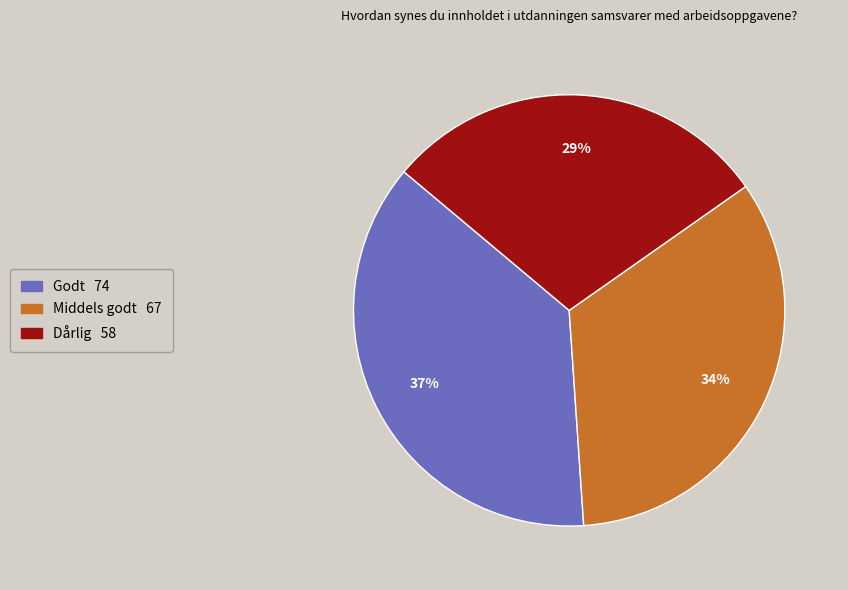

To the nearest percent, what is the average slice percentage?

33%